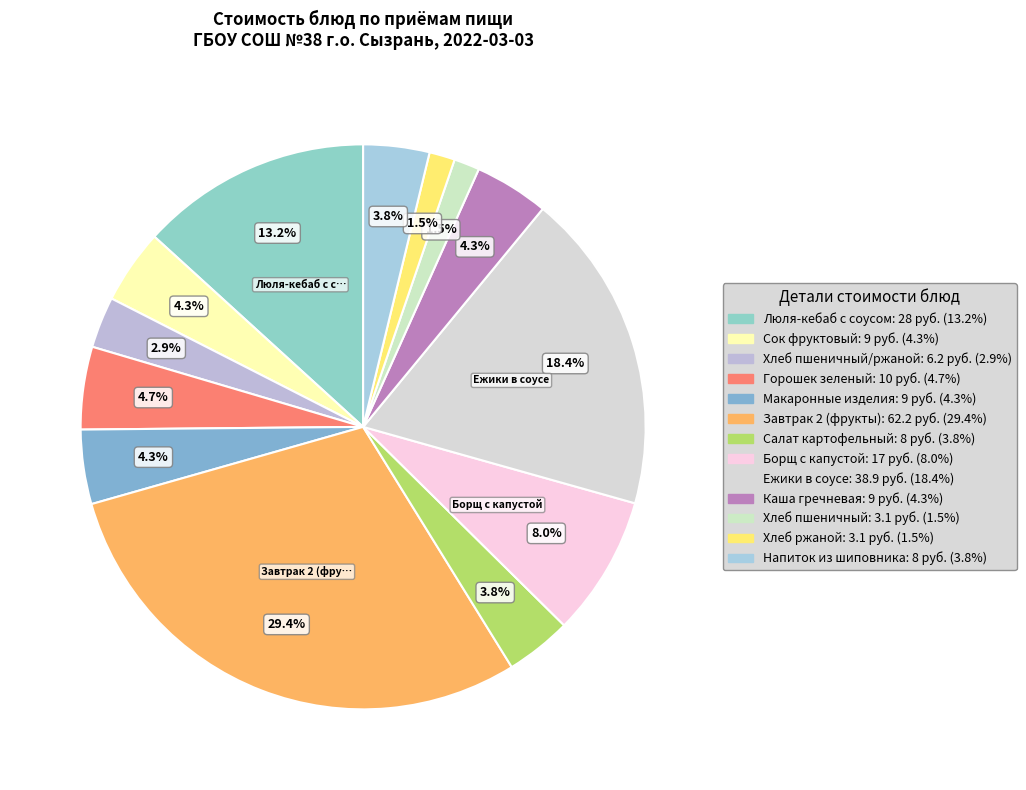

How many slices are in this pie chart?

13